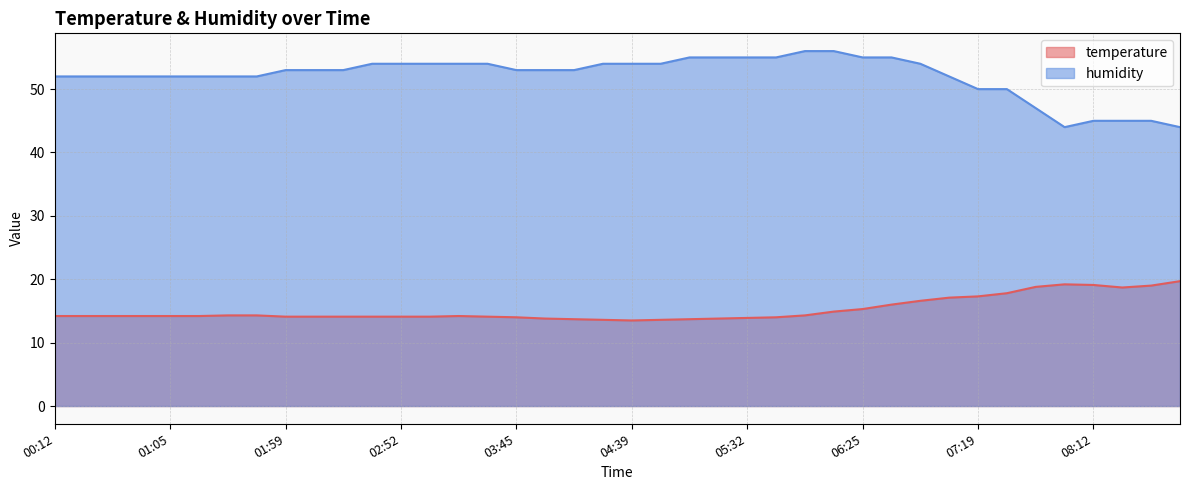

List the series in order of their peak value, highest first.

humidity, temperature